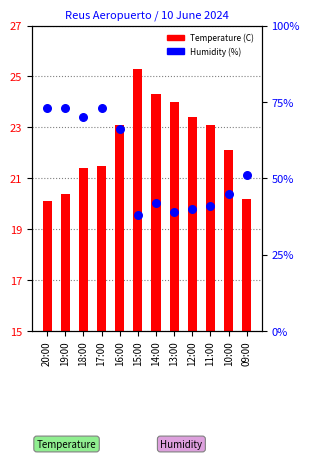

At which category is the sum across all series the highest?

17:00